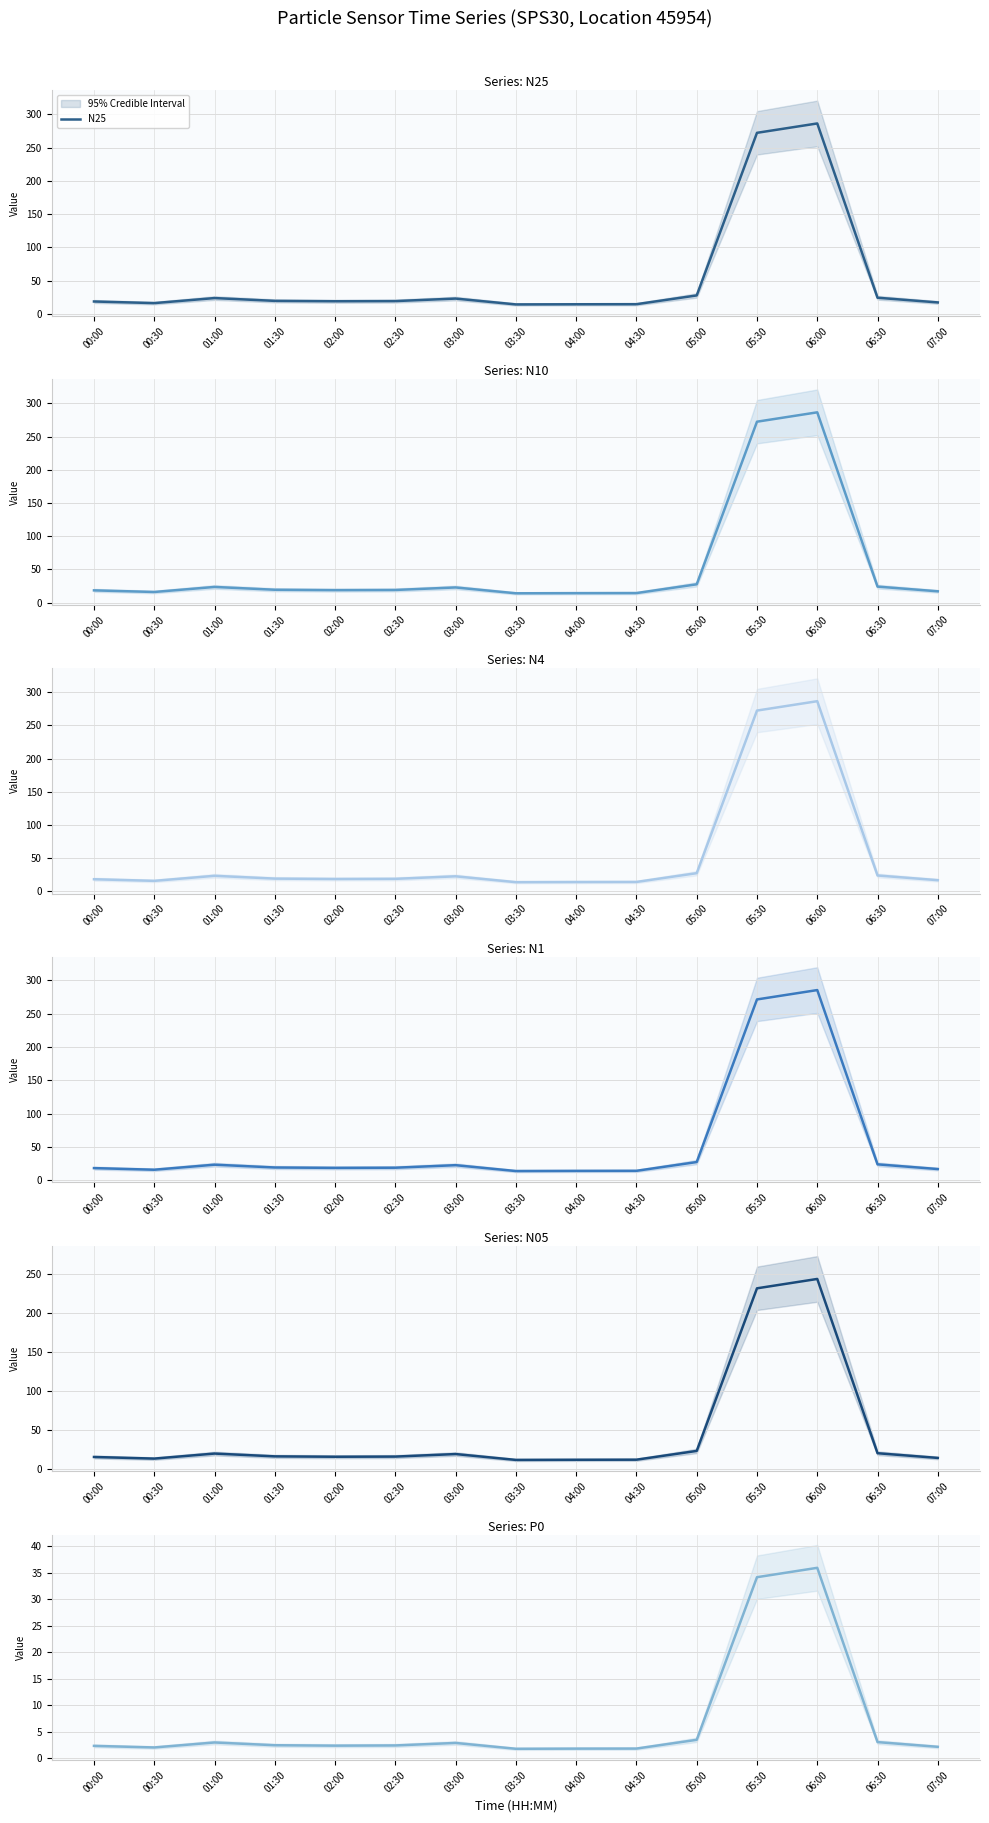

Reading left to right, transcribe all the data shown in this chart.

N25: 00:00=18.4	00:30=16.0	01:00=23.6	01:30=19.4	02:00=18.8	02:30=19.0	03:00=22.8	03:30=14.0	04:00=14.2	04:30=14.4	05:00=27.6	05:30=272.3	06:00=286.4	06:30=24.1	07:00=17.0
N10: 00:00=18.4	00:30=16.0	01:00=23.6	01:30=19.4	02:00=18.8	02:30=19.1	03:00=22.8	03:30=14.0	04:00=14.2	04:30=14.4	05:00=27.6	05:30=272.4	06:00=286.6	06:30=24.1	07:00=17.0
N4: 00:00=18.4	00:30=16.0	01:00=23.6	01:30=19.4	02:00=18.8	02:30=19.0	03:00=22.8	03:30=14.0	04:00=14.2	04:30=14.4	05:00=27.6	05:30=272.4	06:00=286.5	06:30=24.1	07:00=17.0
N1: 00:00=18.4	00:30=15.9	01:00=23.5	01:30=19.3	02:00=18.7	02:30=19.0	03:00=22.8	03:30=14.0	04:00=14.2	04:30=14.3	05:00=27.5	05:30=271.4	06:00=285.4	06:30=24.0	07:00=17.0
N05: 00:00=15.7	00:30=13.6	01:00=20.1	01:30=16.5	02:00=16.0	02:30=16.2	03:00=19.4	03:30=11.9	04:00=12.1	04:30=12.2	05:00=23.4	05:30=231.6	06:00=243.6	06:30=20.5	07:00=14.5
P0: 00:00=2.3	00:30=2.0	01:00=3.0	01:30=2.4	02:00=2.4	02:30=2.4	03:00=2.9	03:30=1.8	04:00=1.8	04:30=1.8	05:00=3.5	05:30=34.1	06:00=35.9	06:30=3.0	07:00=2.1